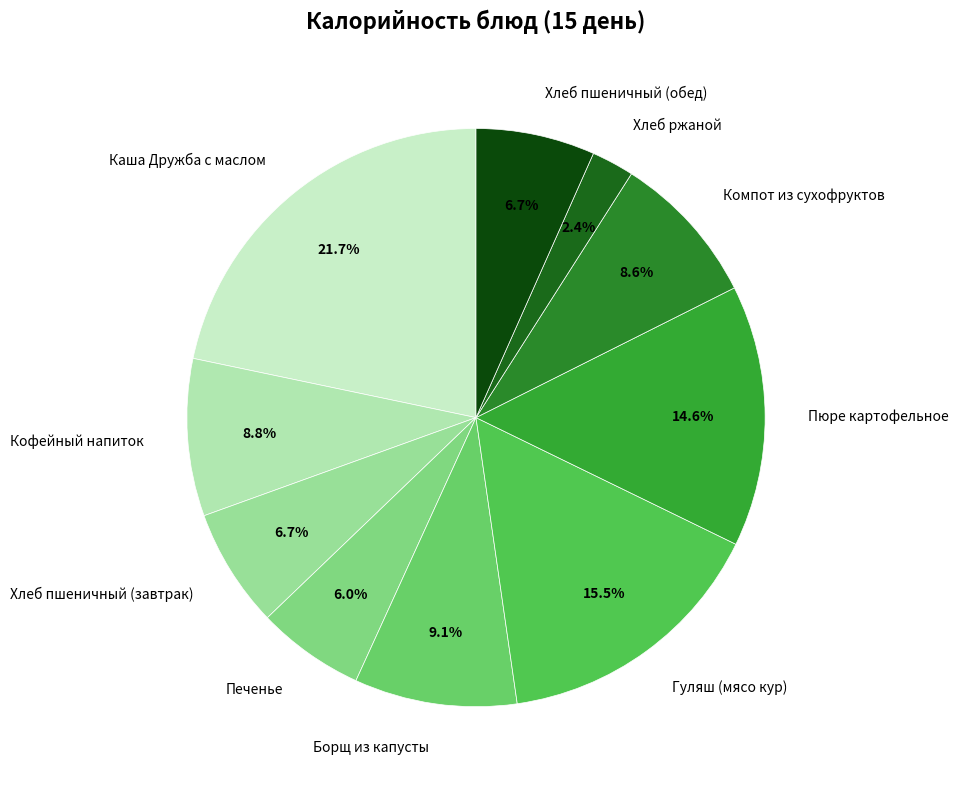

To the nearest percent, what is the difference between the Хлеб пшеничный (завтрак) and Компот из сухофруктов slice percentages?

2%